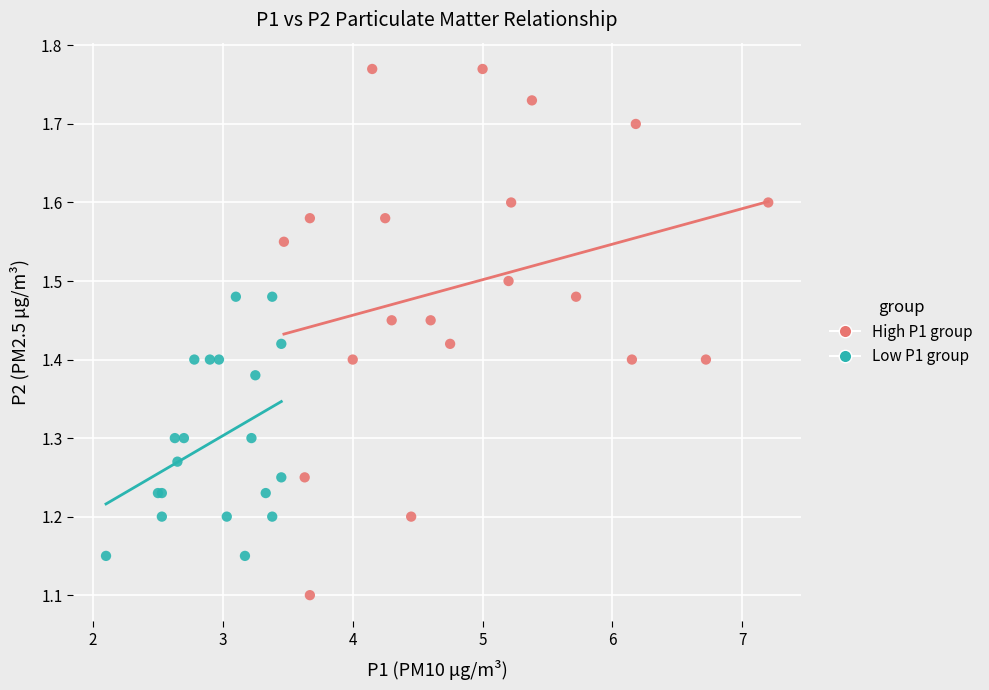

Which series reaches the maximum Y coordinate?

High P1 group